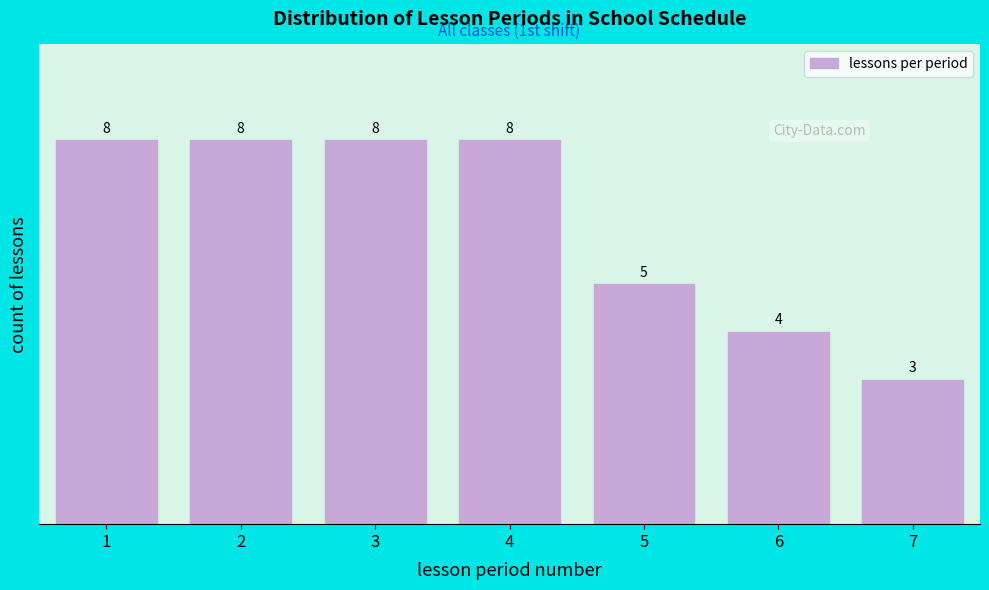

Reading right to left, extract all data points from this chart.

3	4	5	8	8	8	8